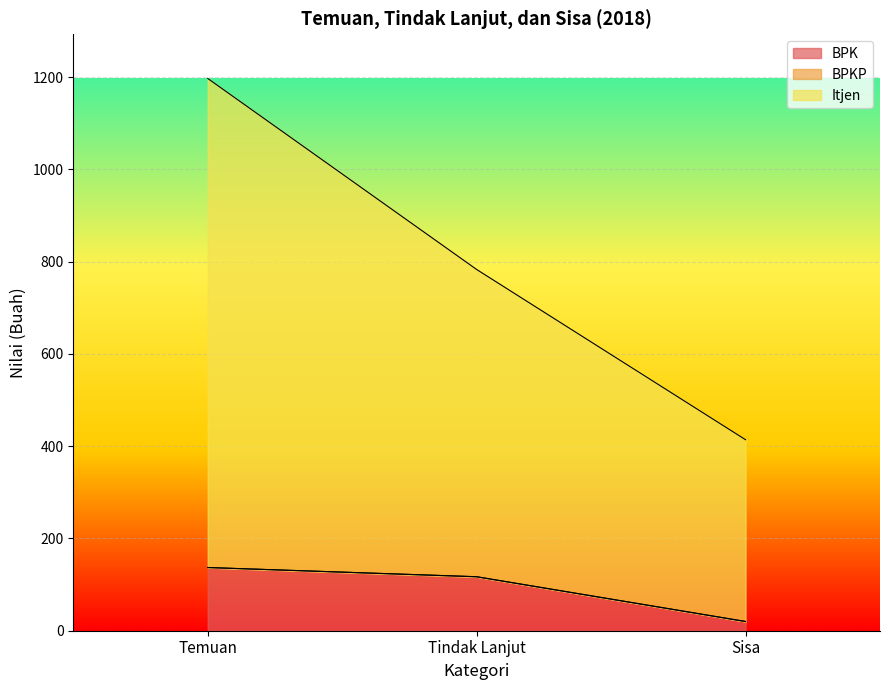

What is the average value of the BPK series?

91